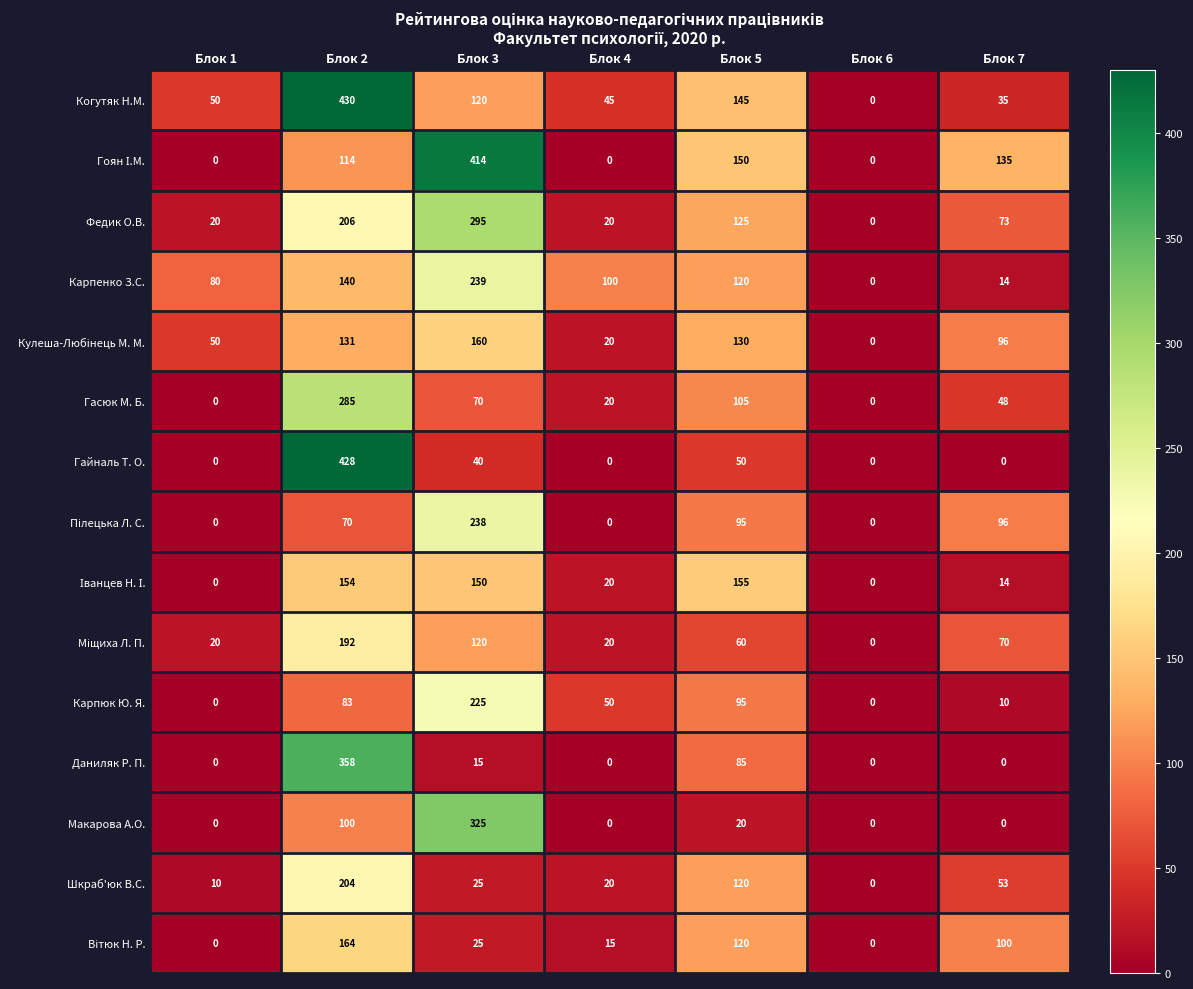

At which label does Карпенко З.С. first exceed 100?

Блок 2